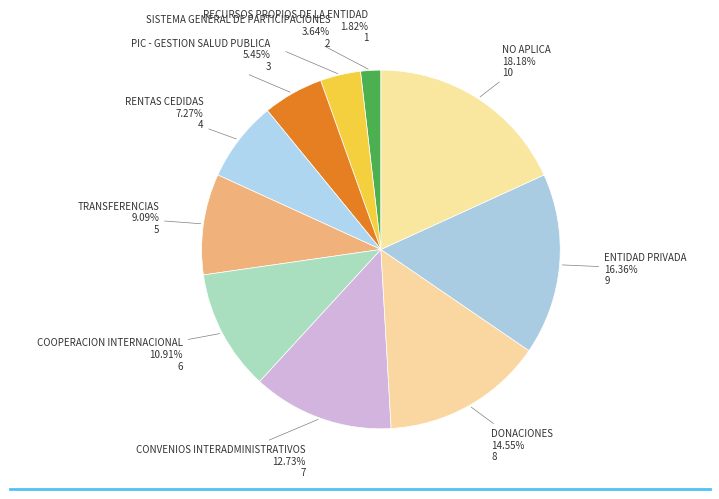

Which slice is the smallest?

RECURSOS PROPIOS DE LA ENTIDAD